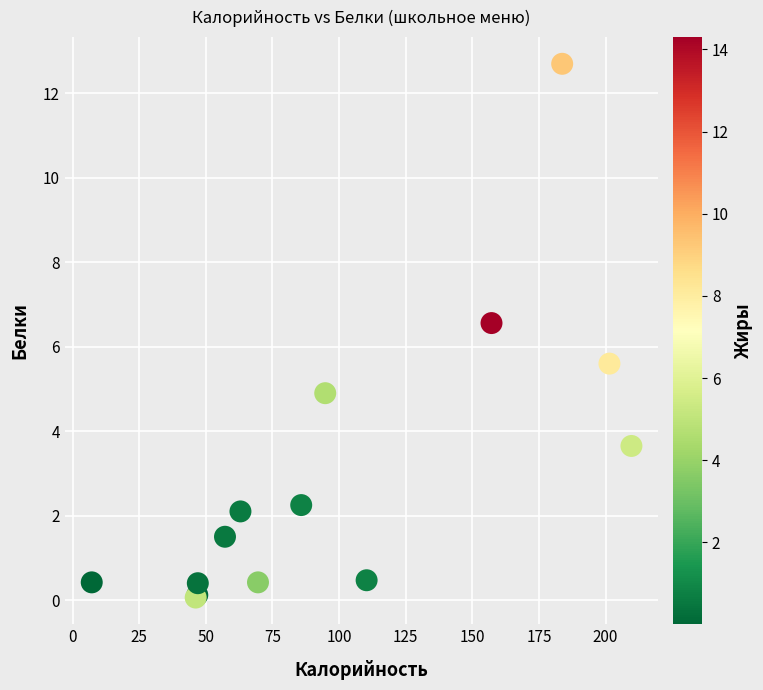

What Y value in the scatter plot is closest to 6?

5.6